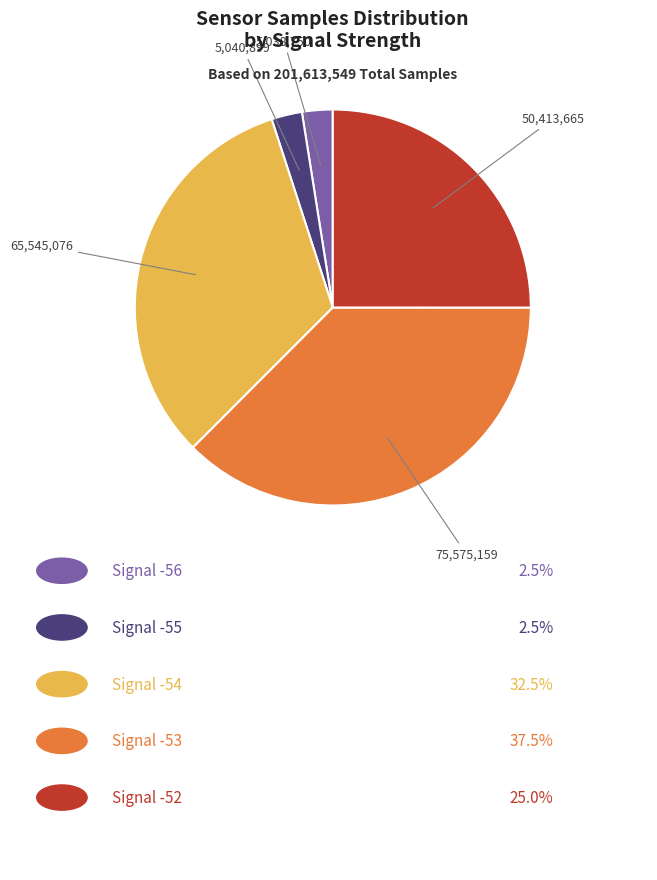

Is there any slice that represents more than half of the pie?

No